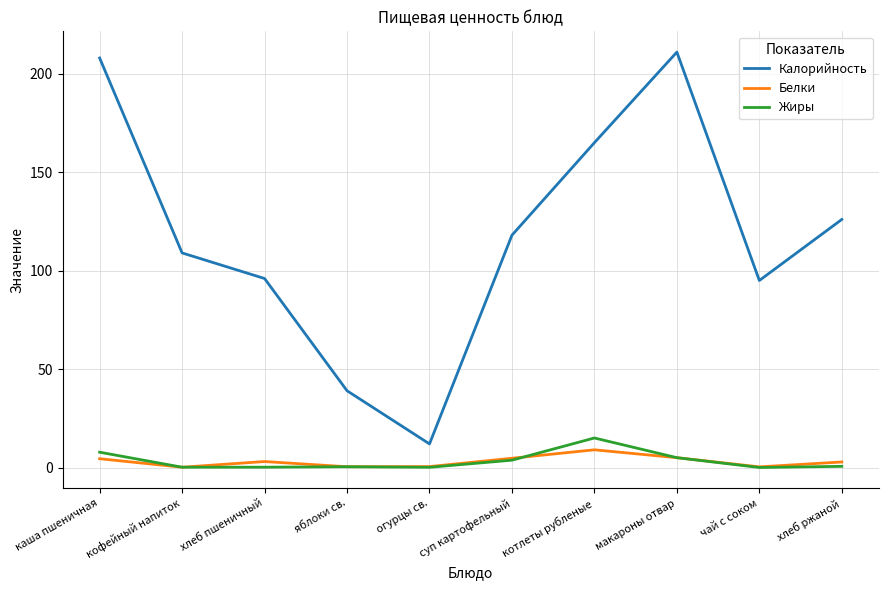

True or false: Жиры has more than 2 interior local peaks.

False